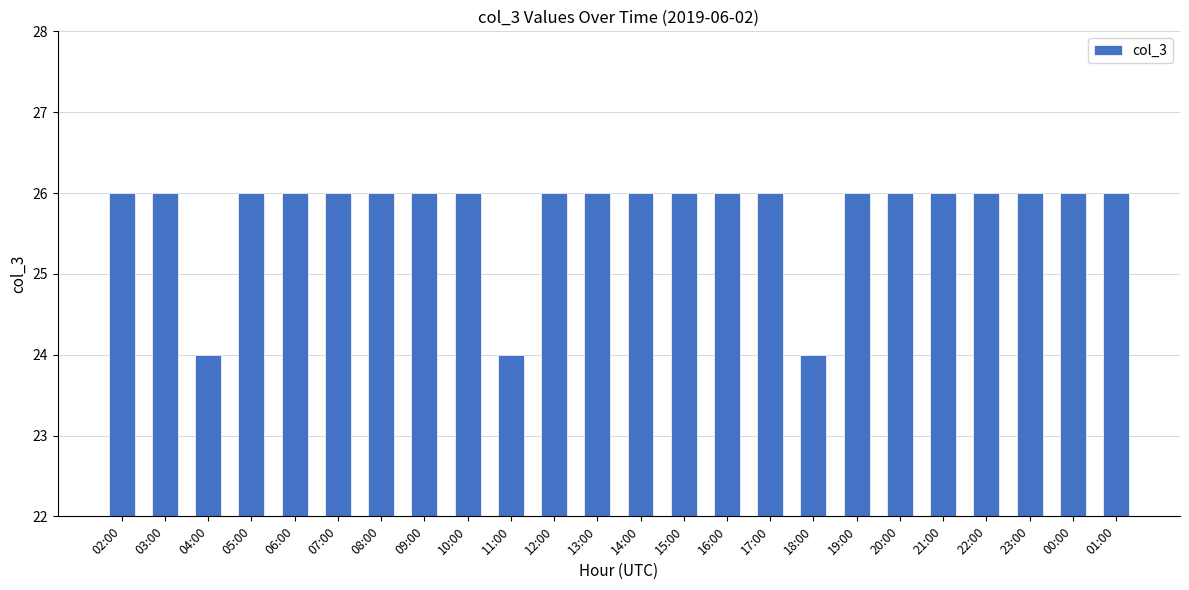

What is the label of the 10th bar from the left?

11:00